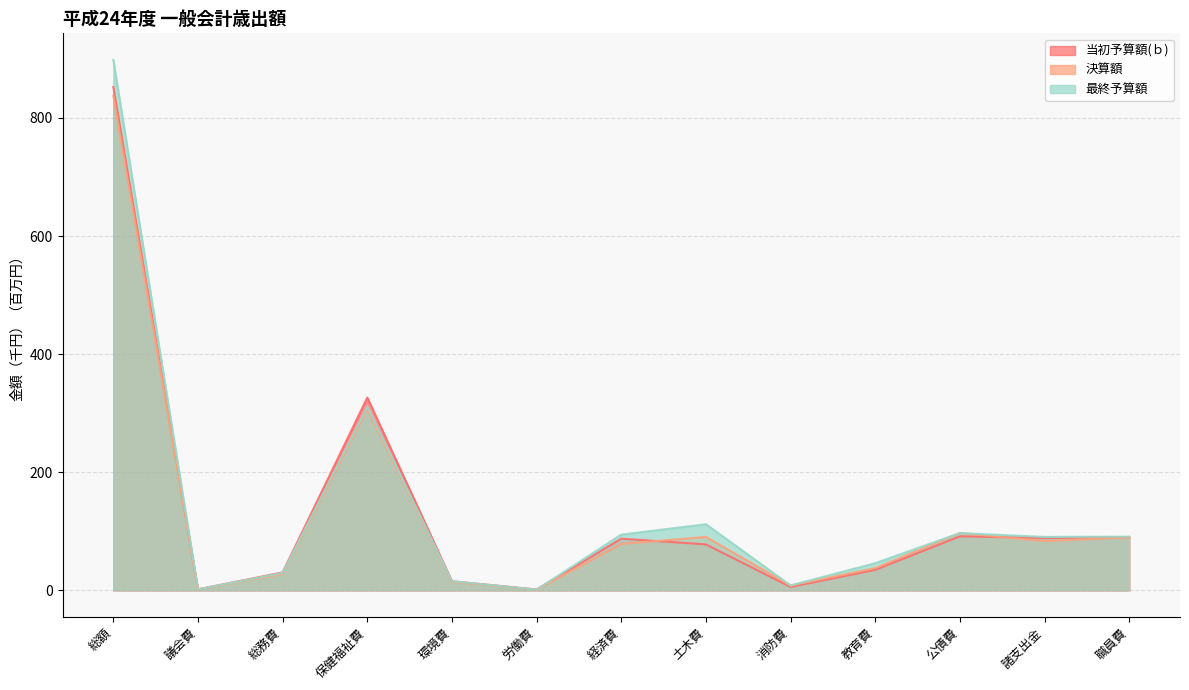

At which category does 当初予算額(ｂ) reach its first local valley?

議会費